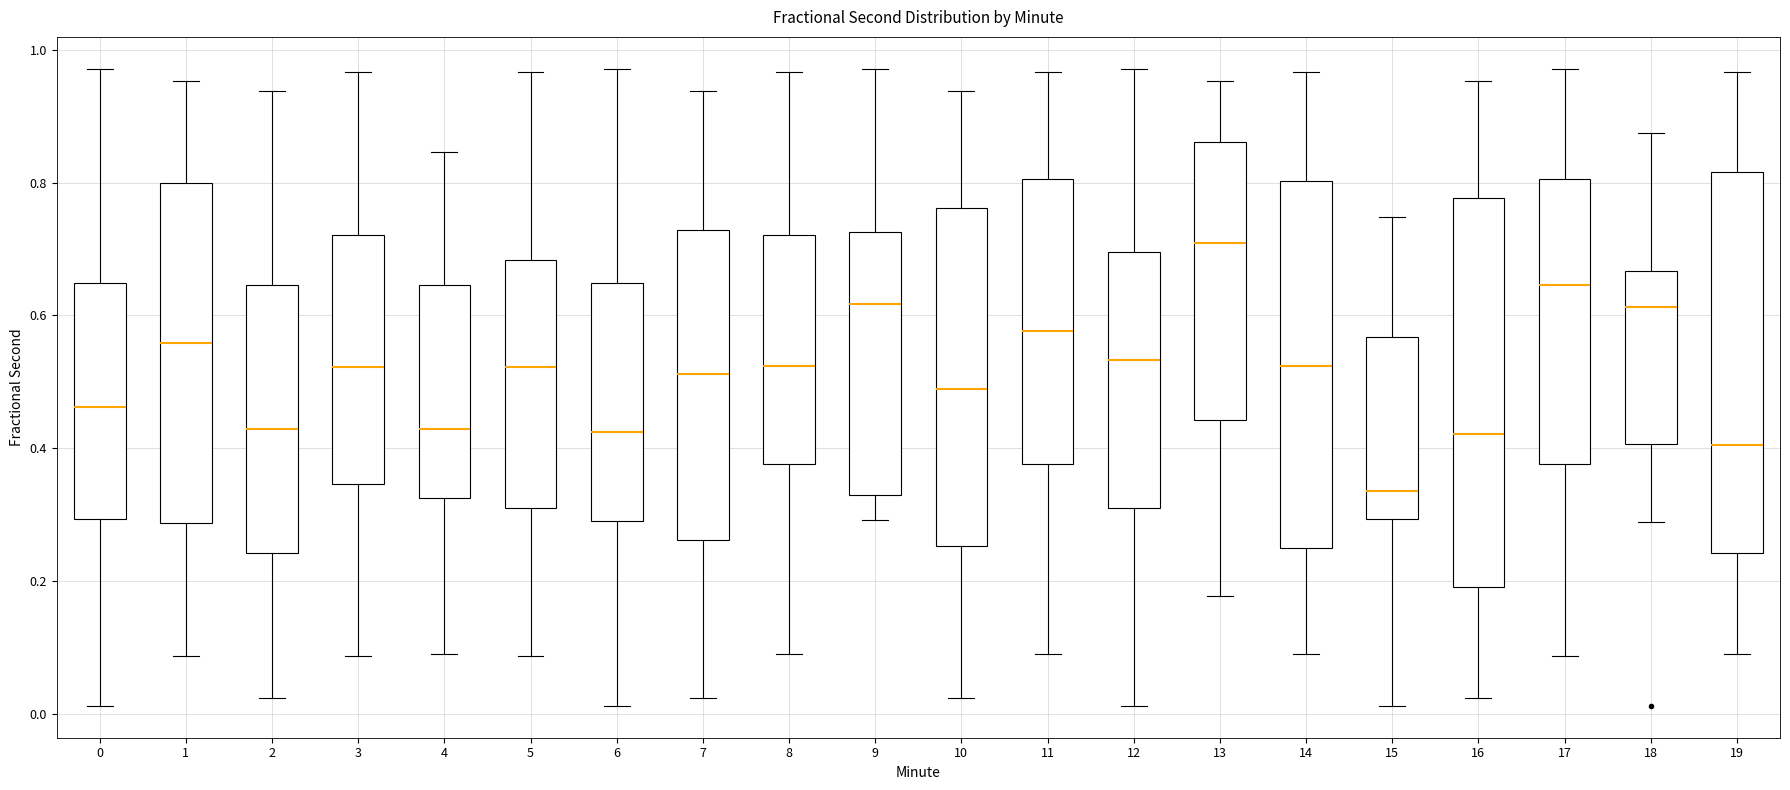

Which box has the lowest median line?

15